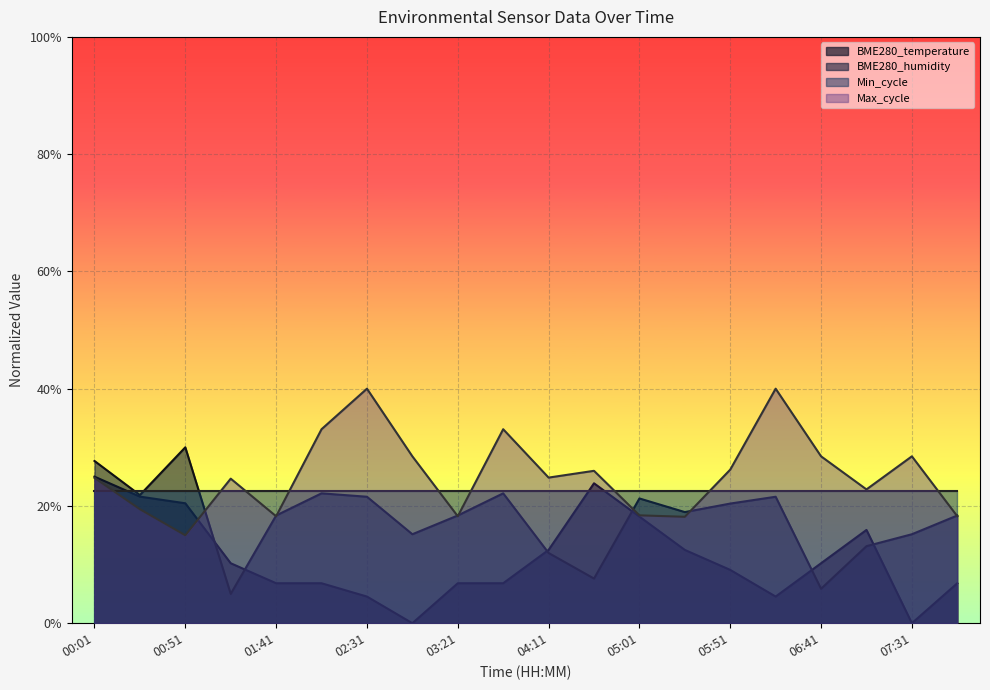

What is the highest value of the Max_cycle series?

0.4